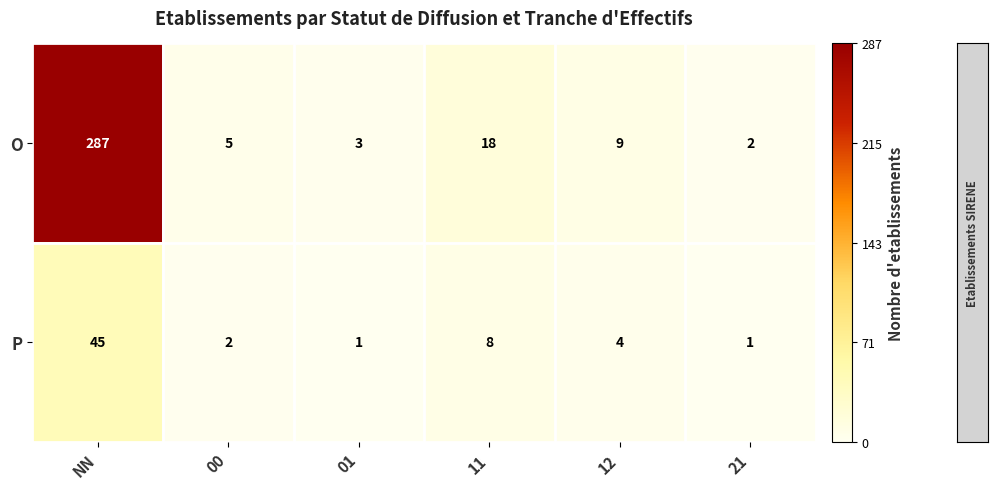

Reading right to left, extract all data points from this chart.

O: 2	9	18	3	5	287
P: 1	4	8	1	2	45